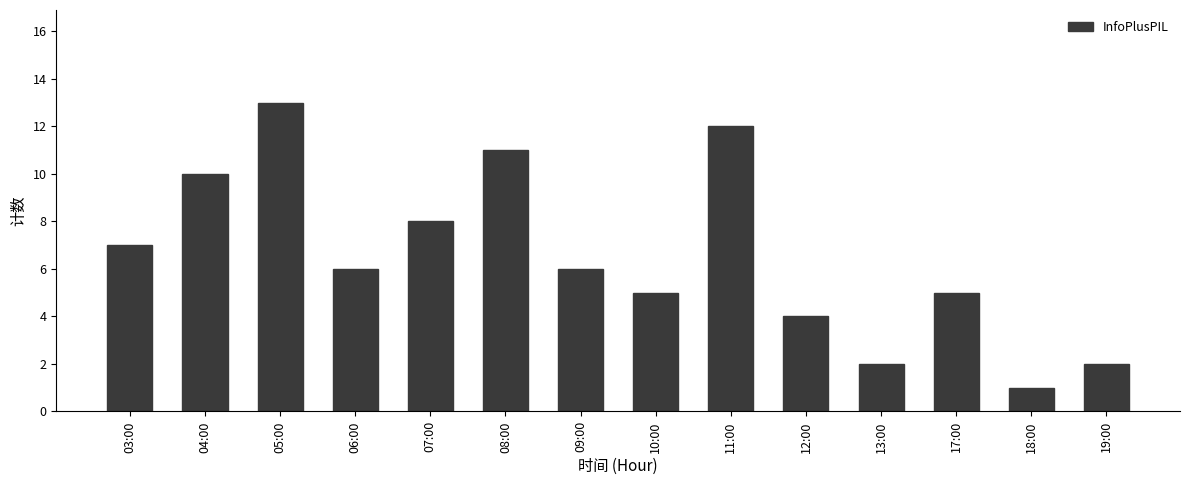

At which label is the value closest to 7?

03:00